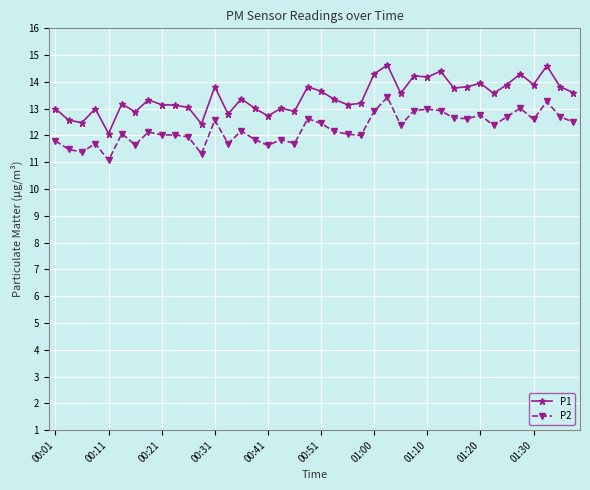

What is the value of the P2 point at the 40th from the left?

12.5